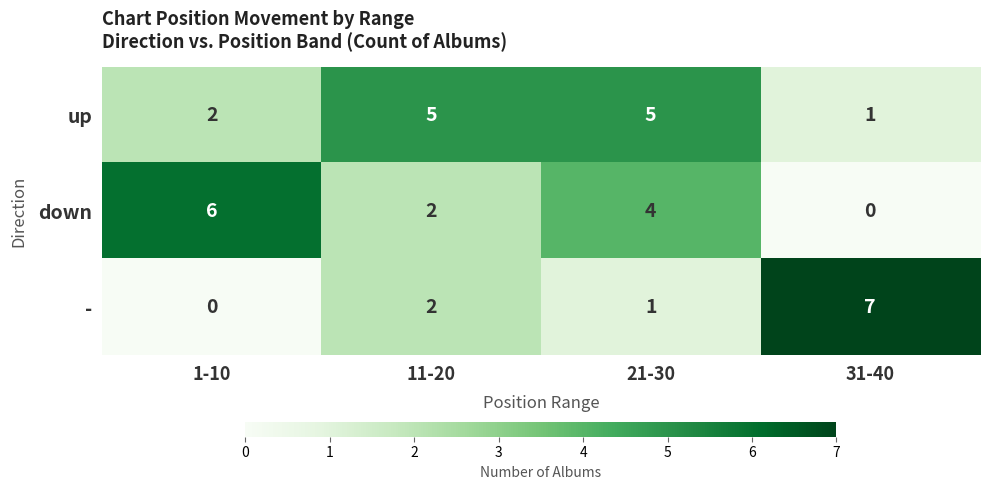

Which label corresponds to the largest value in the chart?

31-40